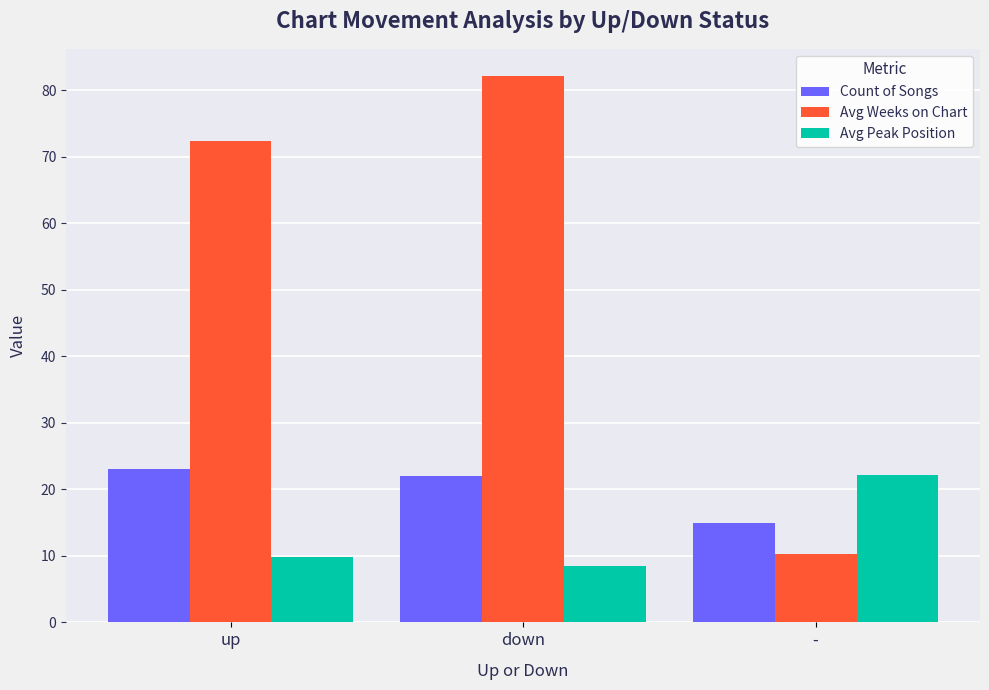

Is the value of Avg Peak Position at - greater than the value of Avg Weeks on Chart at -?

Yes